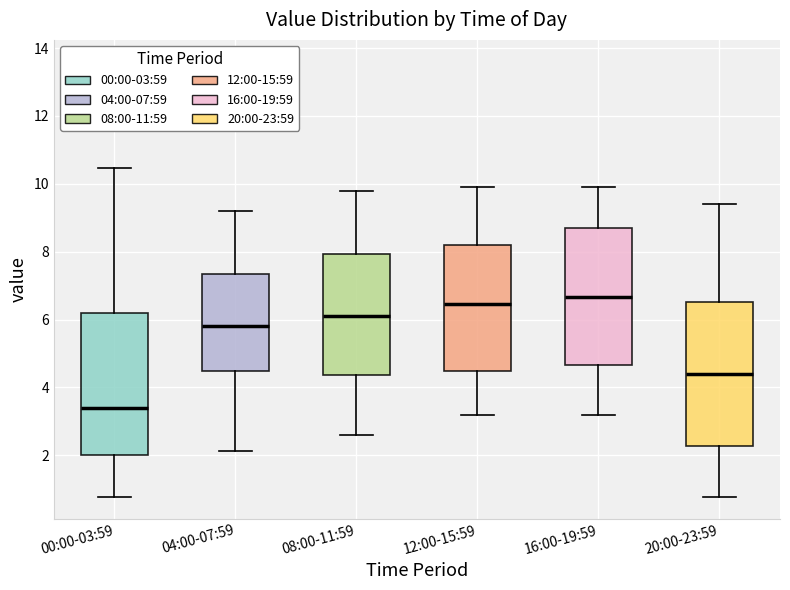

Where does the median line of the box for 20:00-23:59 sit on the y-axis? The values are not printed on the chart, so give them approximately, as read against the axis.

4.4